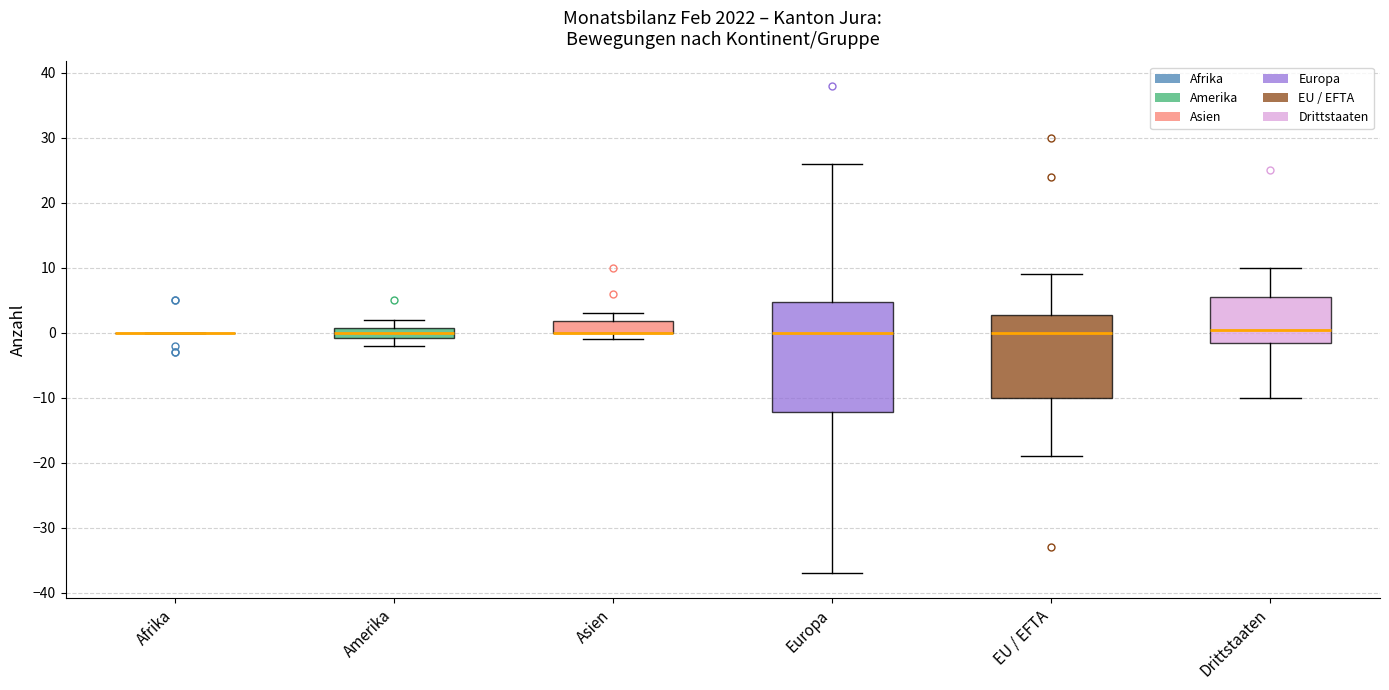

Reading left to right, transcribe this box plot: for each box, give where its median line is, the range the box spans, and where its two whiskers end, as read against the y-axis. The values are not printed on the chart, so give them approximately, as read against the axis.

Afrika: box collapsed to a line at 0, whiskers 0 to 0
Amerika: median 0, box -1 to 1, whiskers -2 to 2
Asien: median 0 (drawn on the box's lower edge), box 0 to 2, whiskers -1 to 3
Europa: median 0, box -12 to 5, whiskers -37 to 26
EU / EFTA: median 0, box -10 to 3, whiskers -19 to 9
Drittstaaten: median 1, box -1 to 6, whiskers -10 to 10